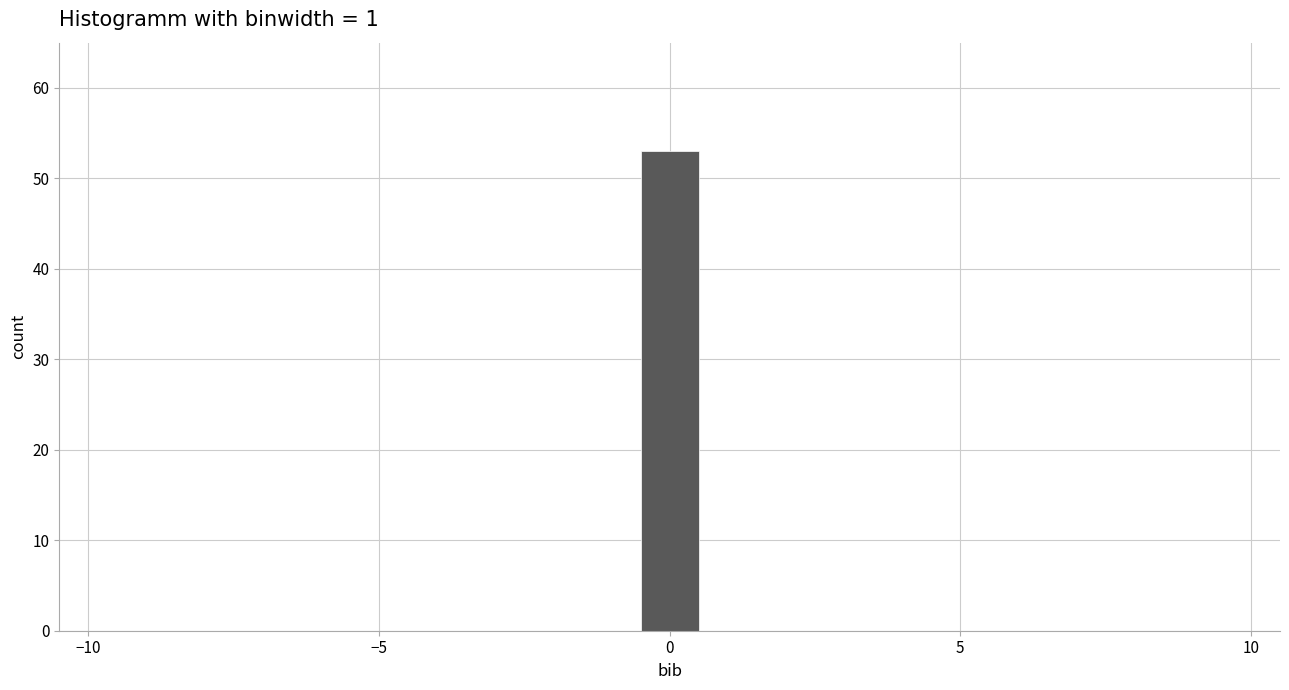

Around what value on the x-axis is the tallest bar? Give the approximate position of its centre, as read against the axis.

0.0